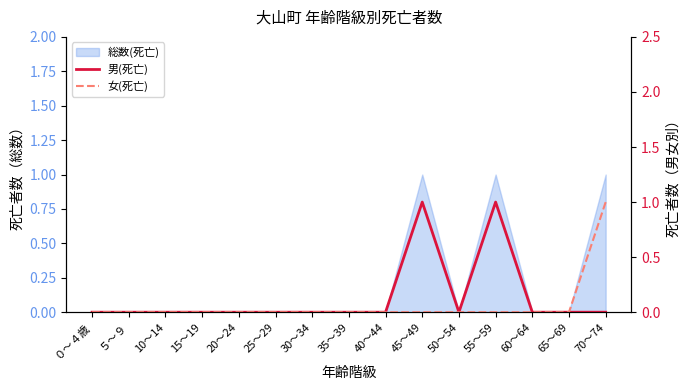

The value of 男(死亡) at 25～29 is 0. True or false?

True